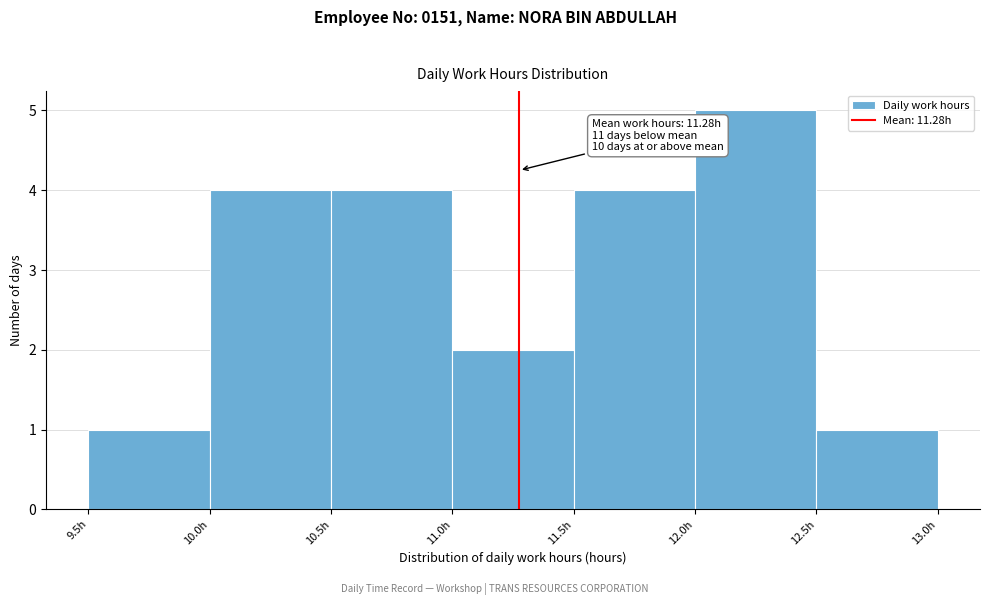

Over which range of the x-axis is the bar tallest?

12.0 to 12.5